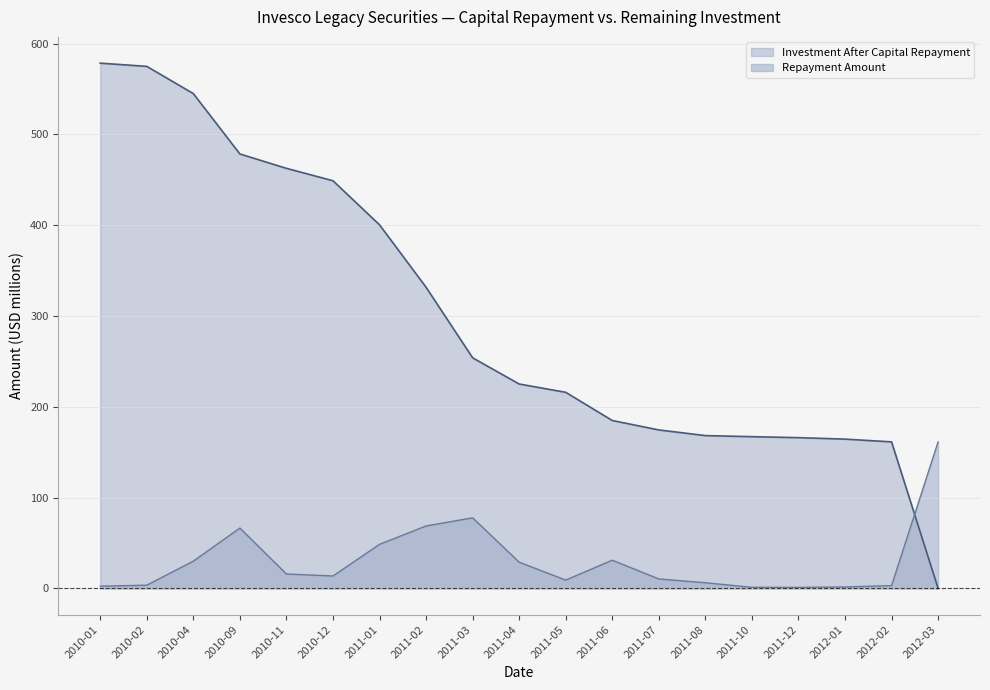

Which series has the largest range (max minus min)?

Investment After Capital Repayment